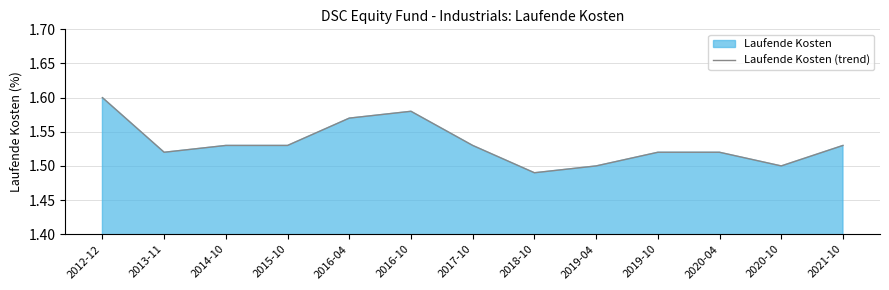

How many data points does each series have?

13